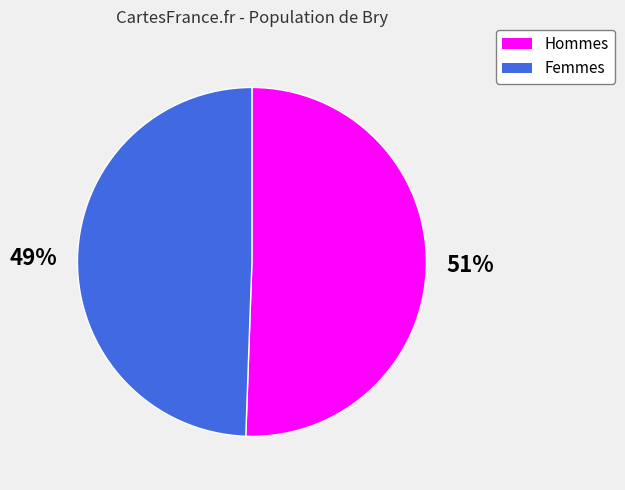

Is there a majority slice in this chart?

Yes